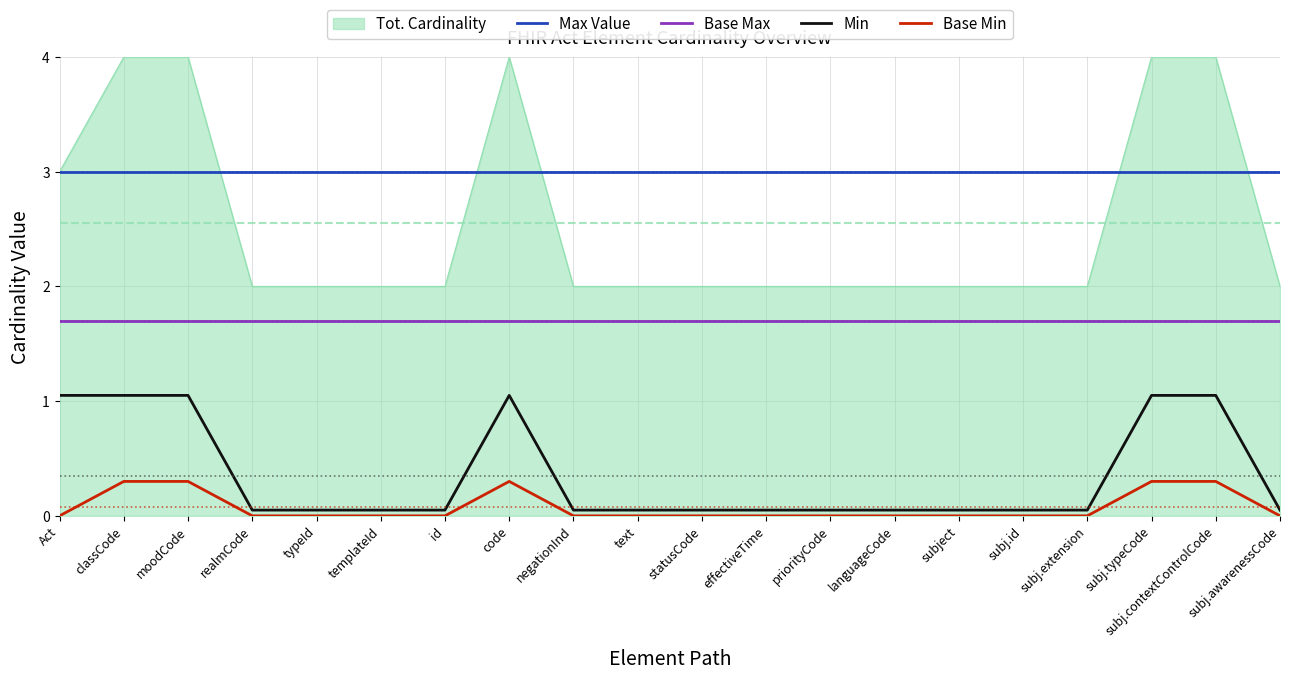

Which series has the largest total across all categories?

Max Value